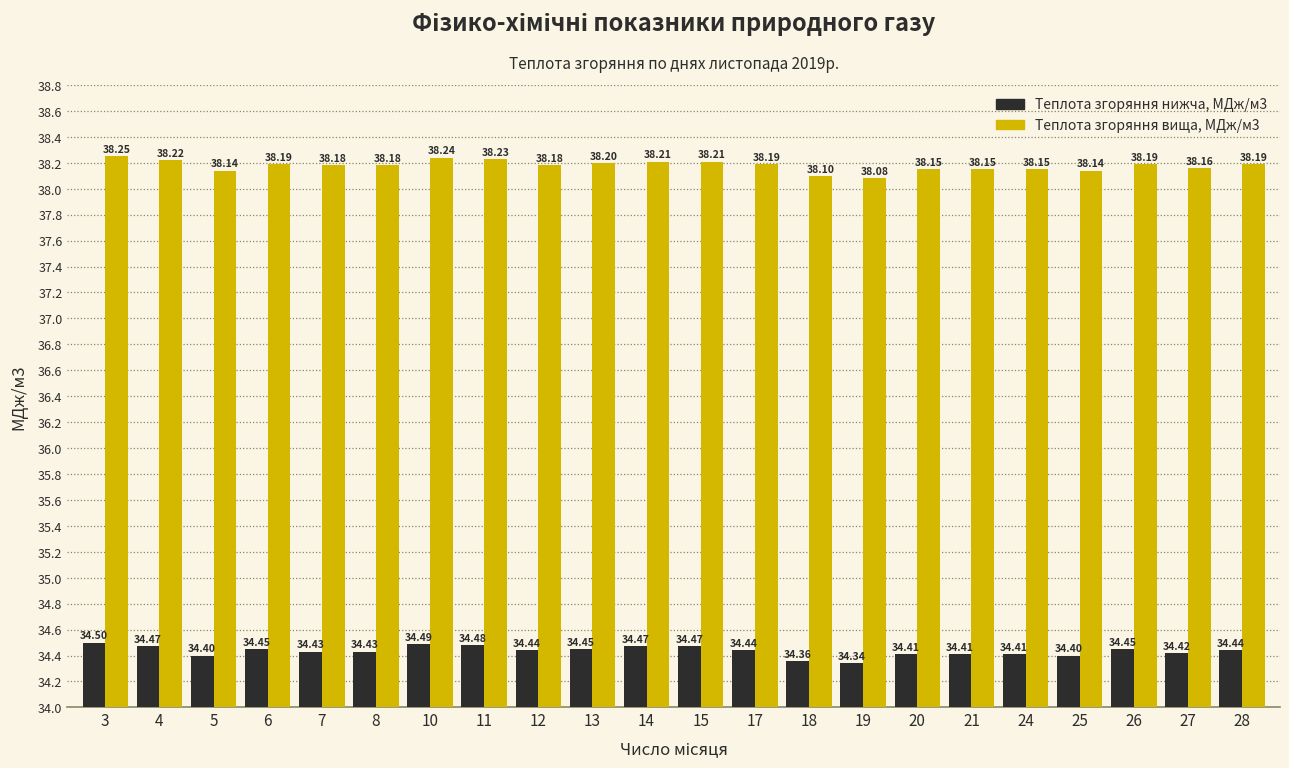

Which category has the highest value across all series?

3